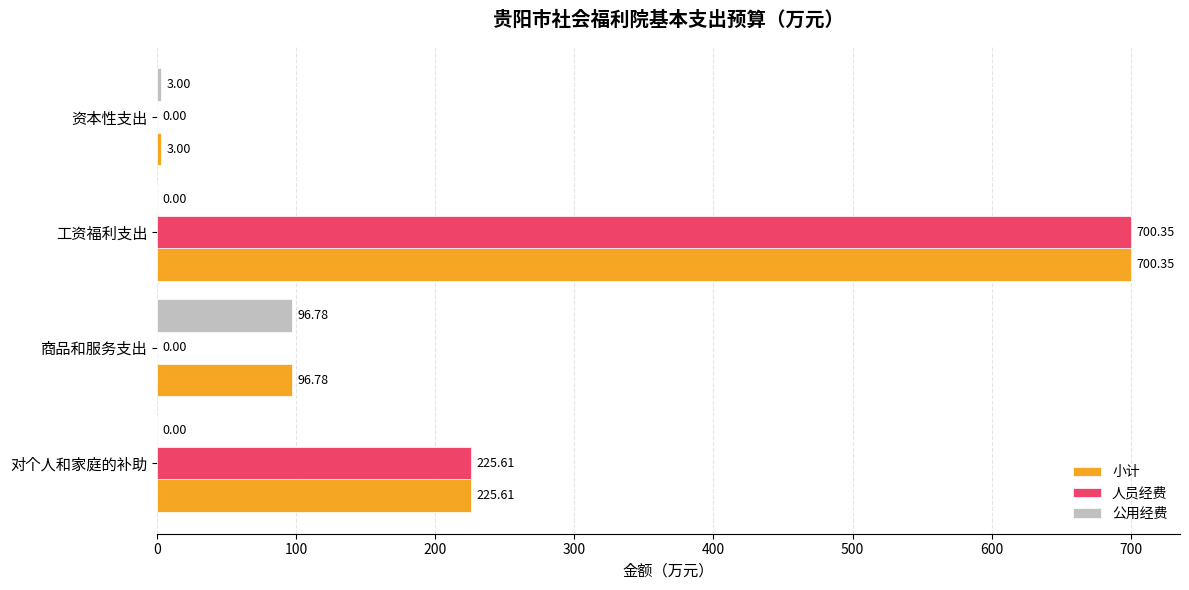

What is the average value of the 人员经费 series?

231.5